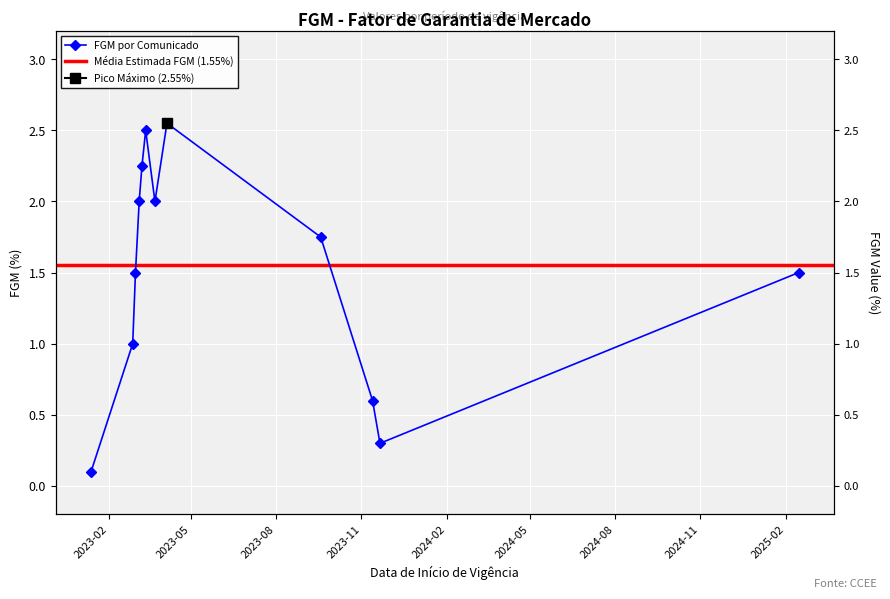

What value does the data have at 2023-03-06?

2.0